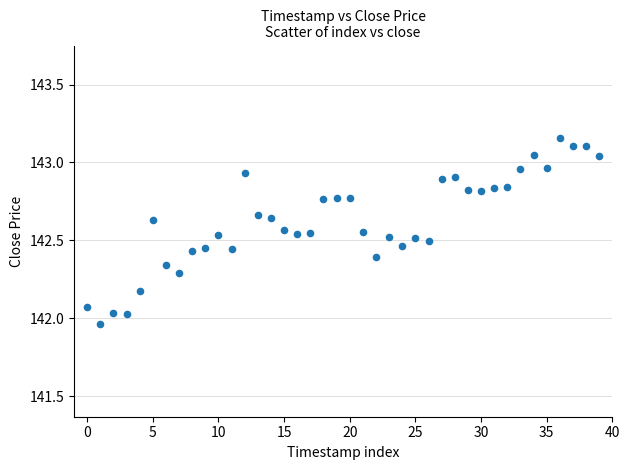

What is the range of Y values (max minus min)?

1.2